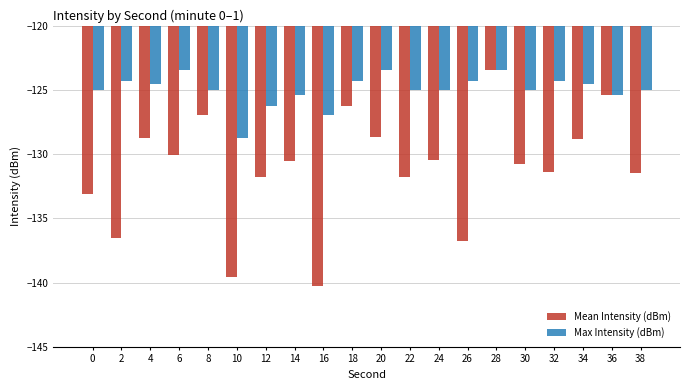

Where does the Max Intensity (dBm) series first go above -124?

6